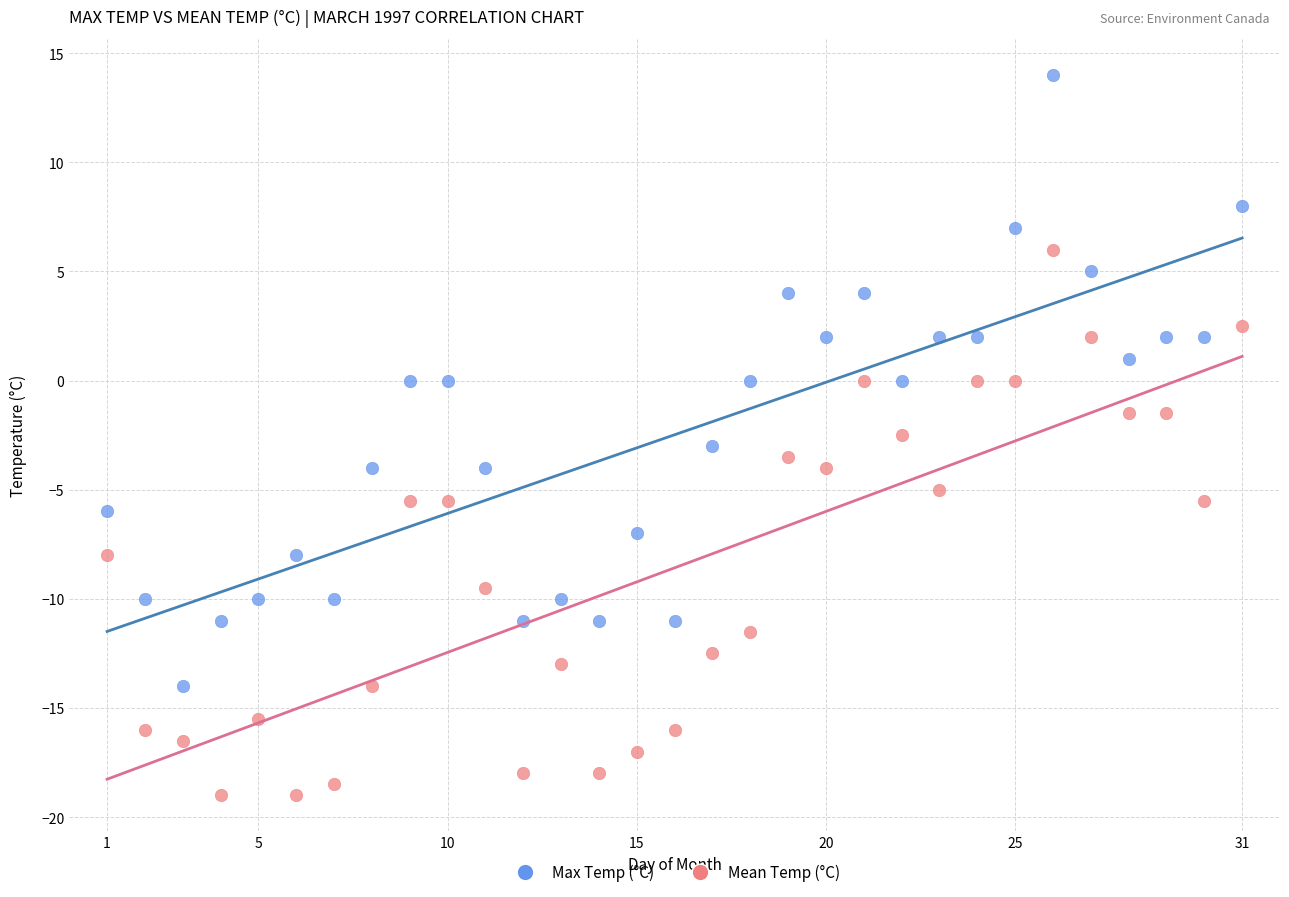

Which series has the largest Y range (max minus min)?

Max Temp (°C)